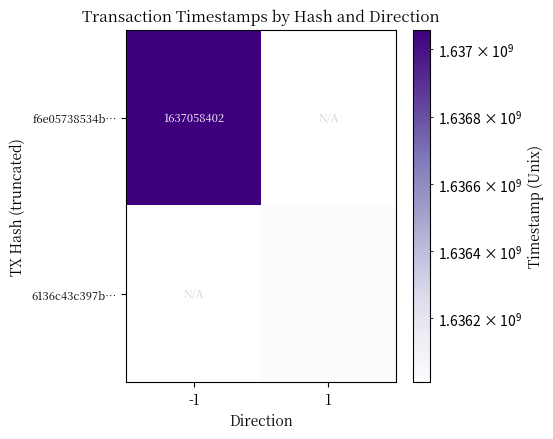

The value of f6e05738534b… at -1 is 1637058402. True or false?

True